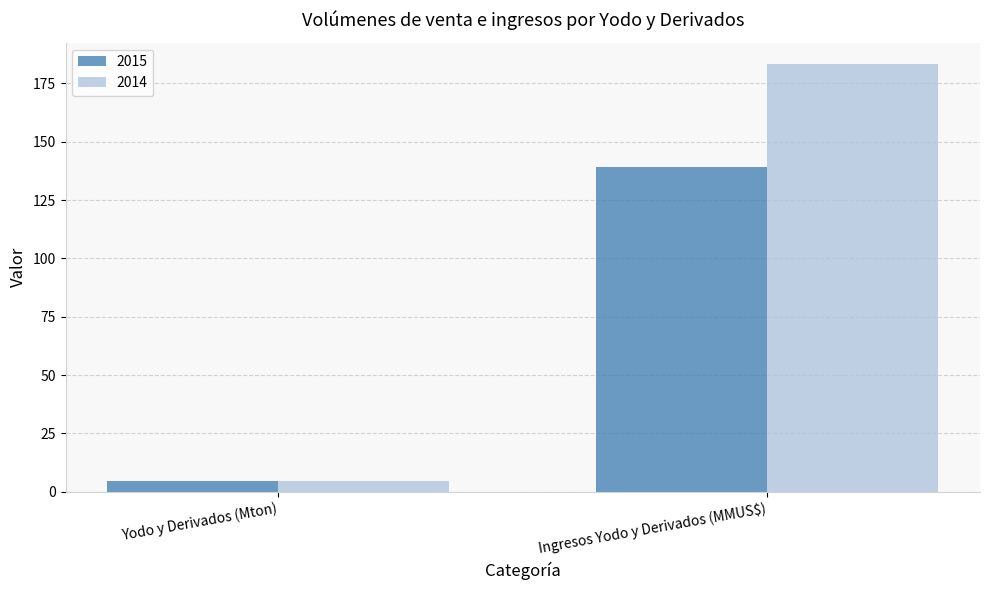

At how many categories does at least one series exceed 136?

1